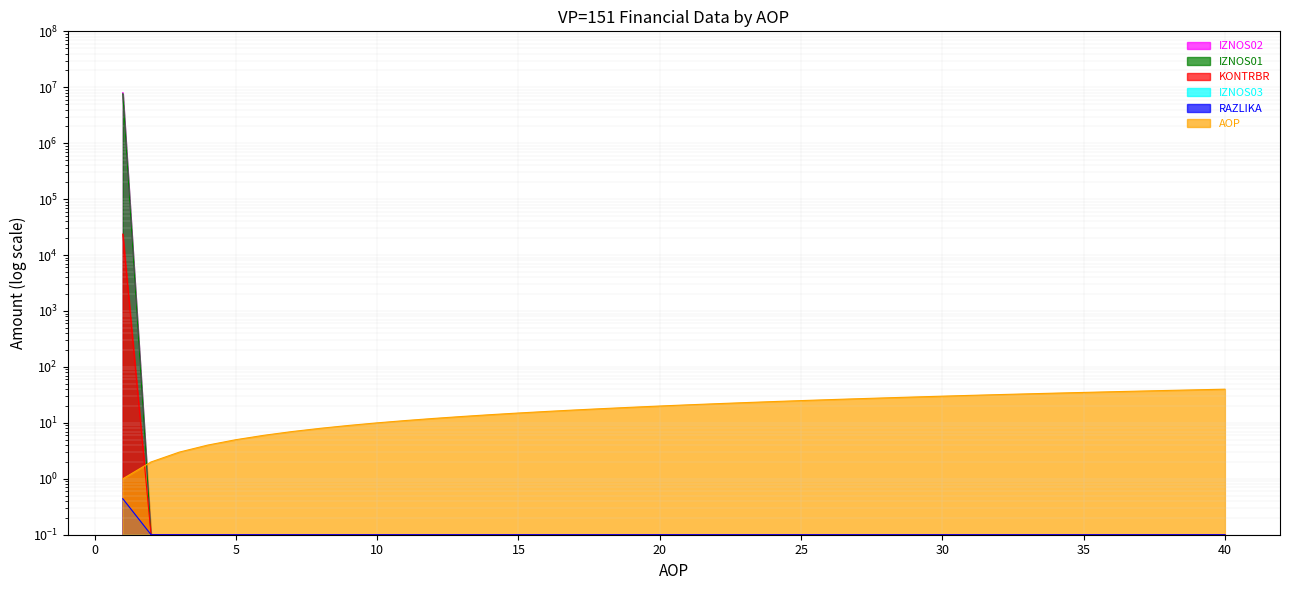

Which label corresponds to the smallest value in the chart?

2